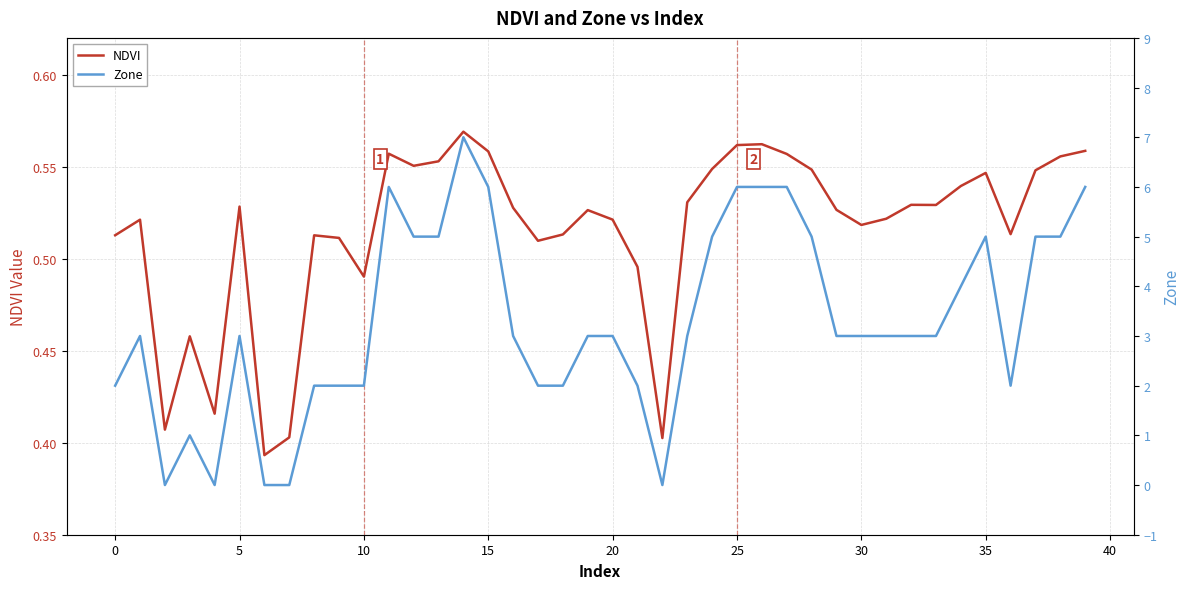

The value of NDVI at 32 is 0.9. True or false?

False